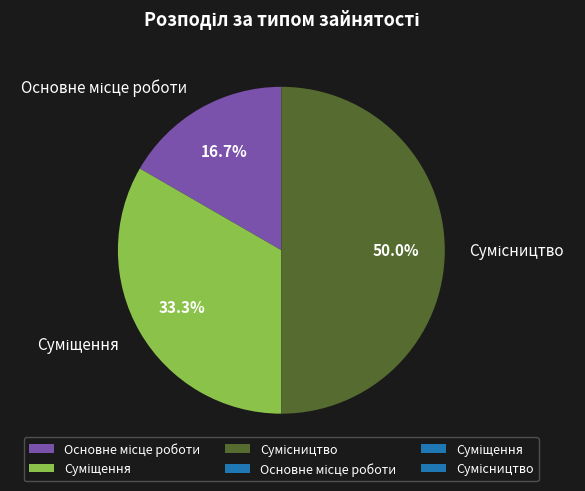

Which slice is the largest?

Сумісництво